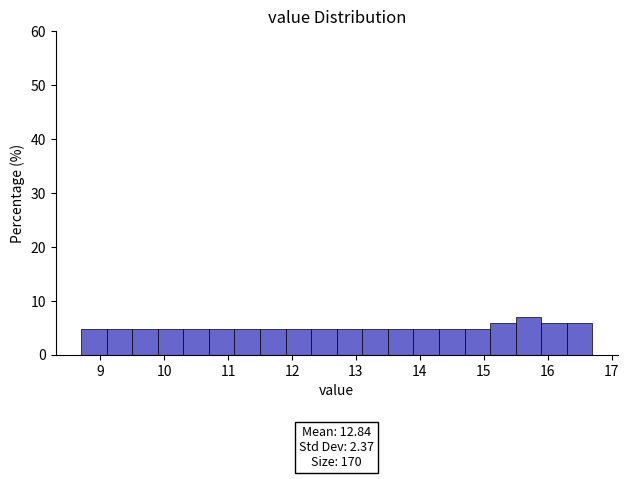

Over which range of the x-axis is the bar tallest?

15.5 to 15.9